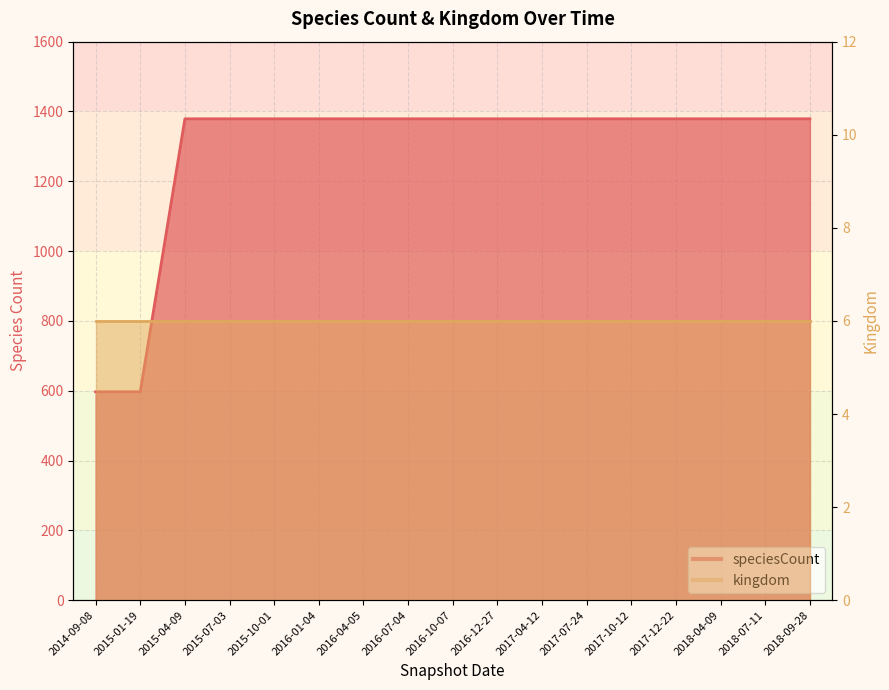

True or false: the data shows 2440 at 2017-12-22.

False